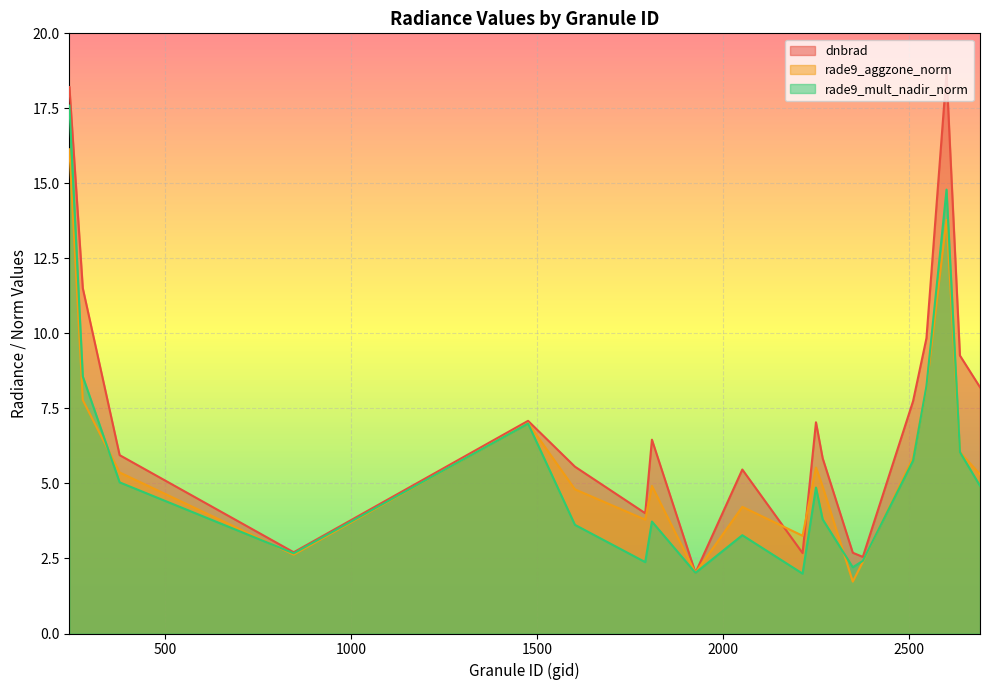

What is the sum of all rade9_aggzone_norm values?

115.6